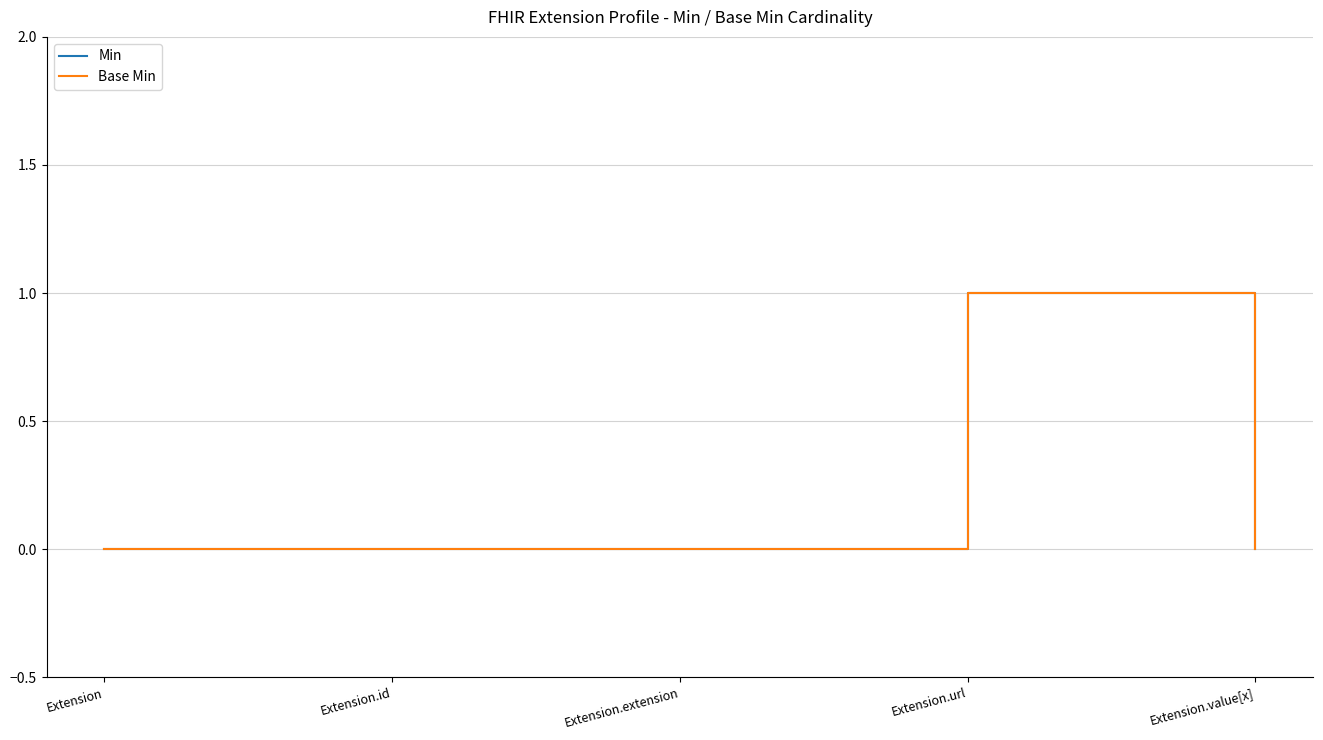

Rank the categories by Min value from highest to lowest.

Extension.url, Extension, Extension.id, Extension.extension, Extension.value[x]